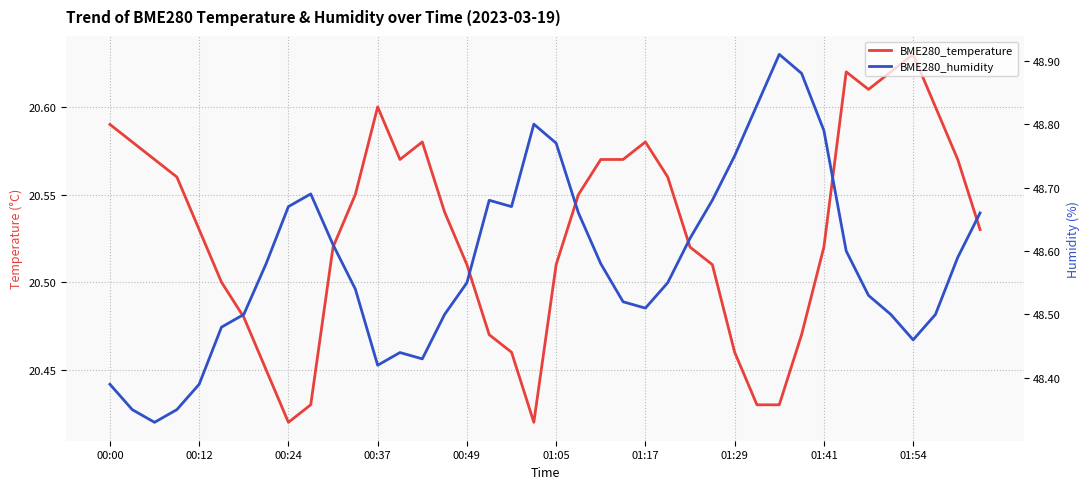

Rank the series by their maximum value, from lowest to highest.

BME280_temperature, BME280_humidity